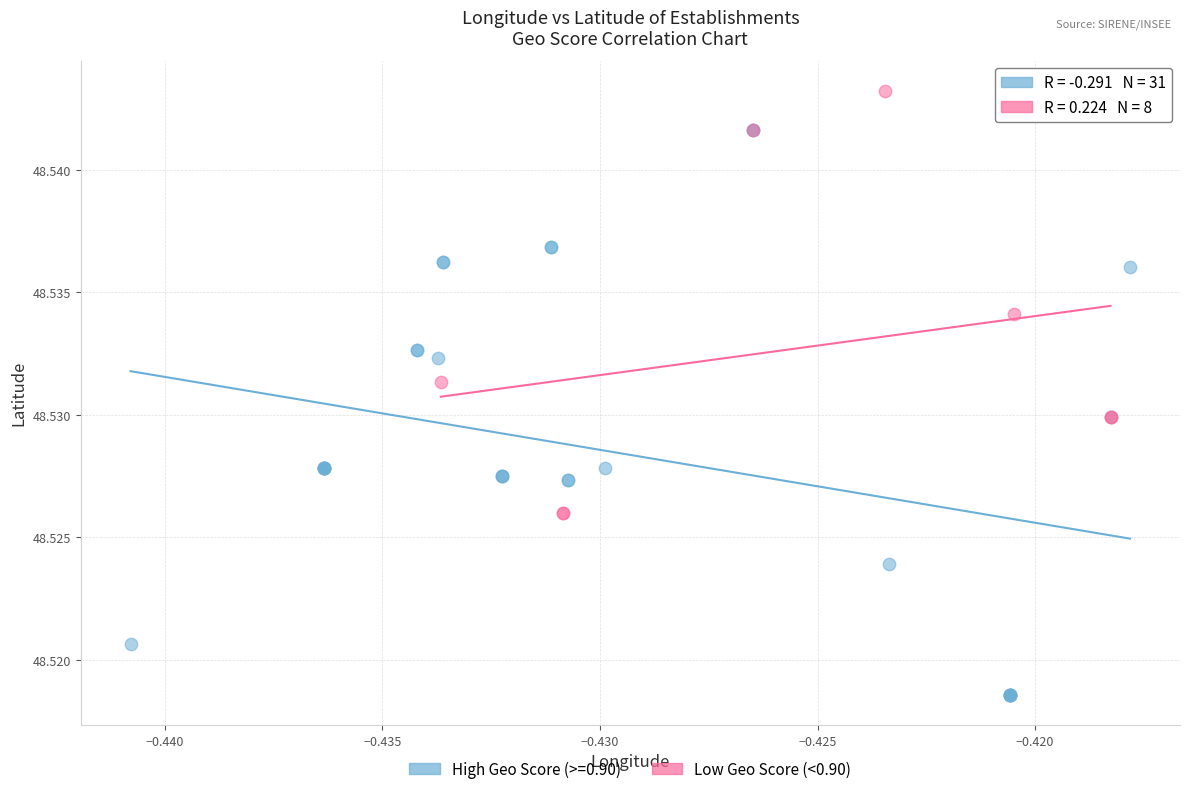

Which series has the widest spread of Y values?

High Geo Score (>=0.90)